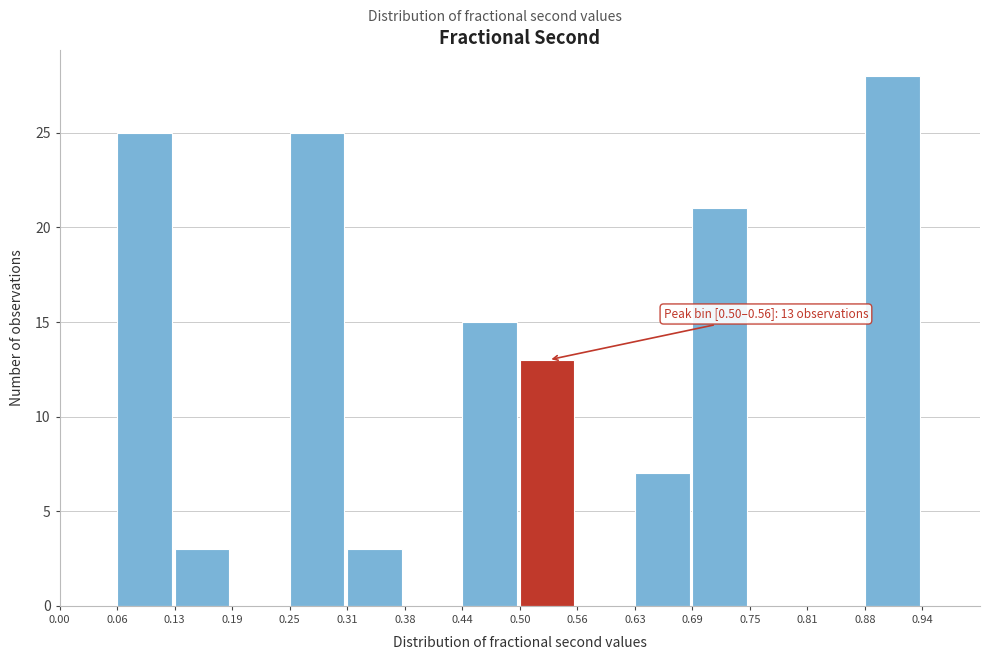

Over which range of the x-axis is the bar tallest?

0.88 to 0.94